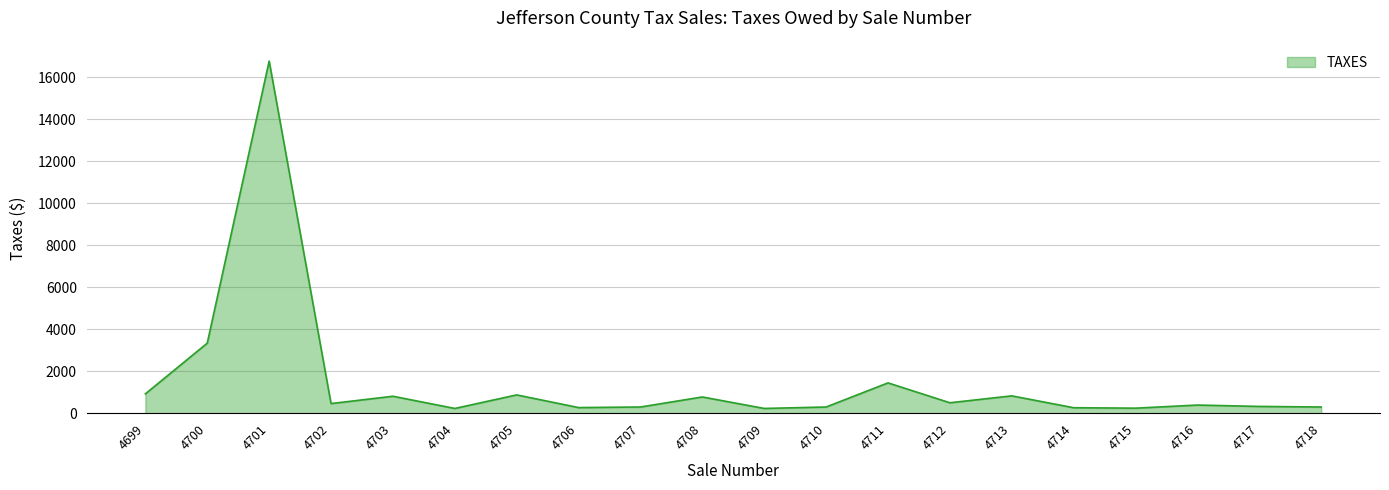

What is the difference between the maximum and minimum values?

16533.5